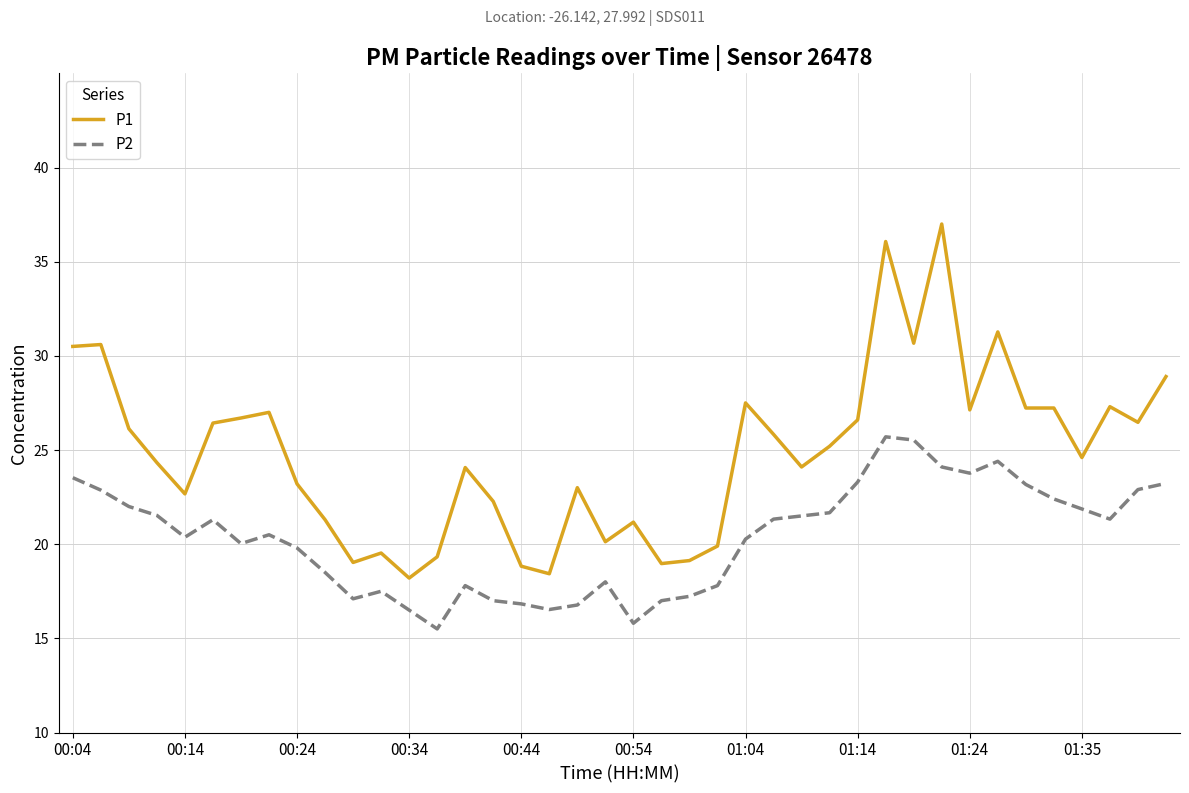

True or false: P1 and P2 cross at least once.

False